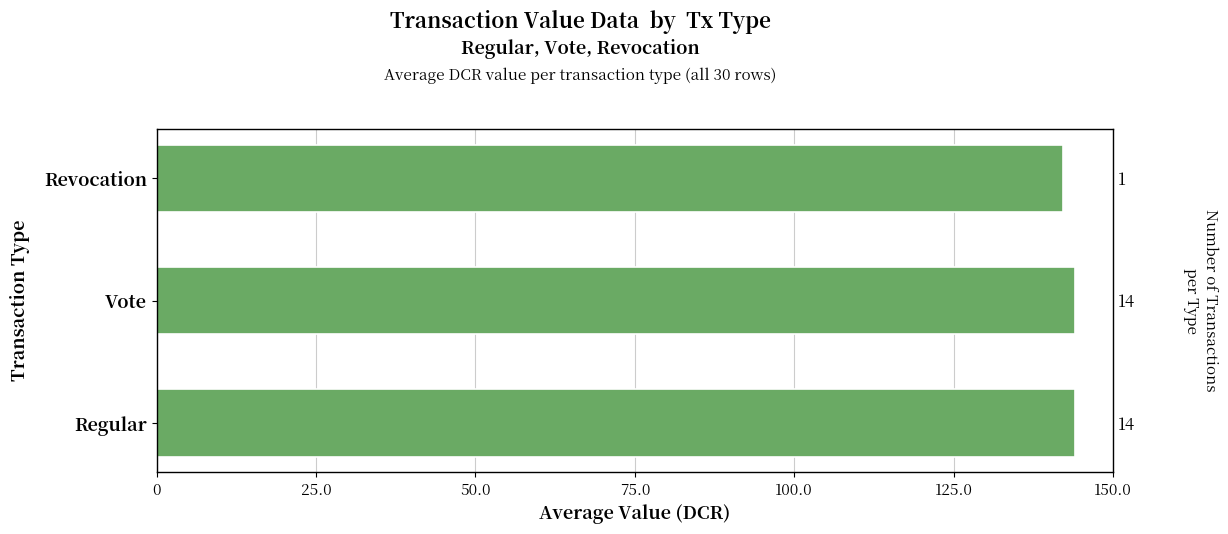

Are the bars grouped side by side (vs. stacked)?

No